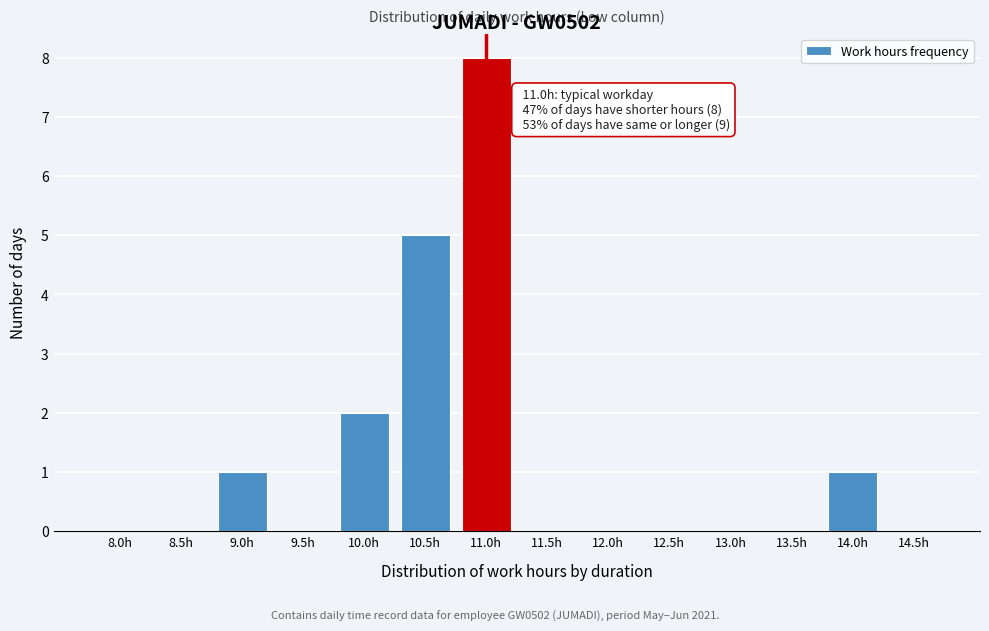

Reading left to right, extract all data points from this chart.

8.0h=0	8.5h=0	9.0h=1	9.5h=0	10.0h=2	10.5h=5	11.0h=8	11.5h=0	12.0h=0	12.5h=0	13.0h=0	13.5h=0	14.0h=1	14.5h=0